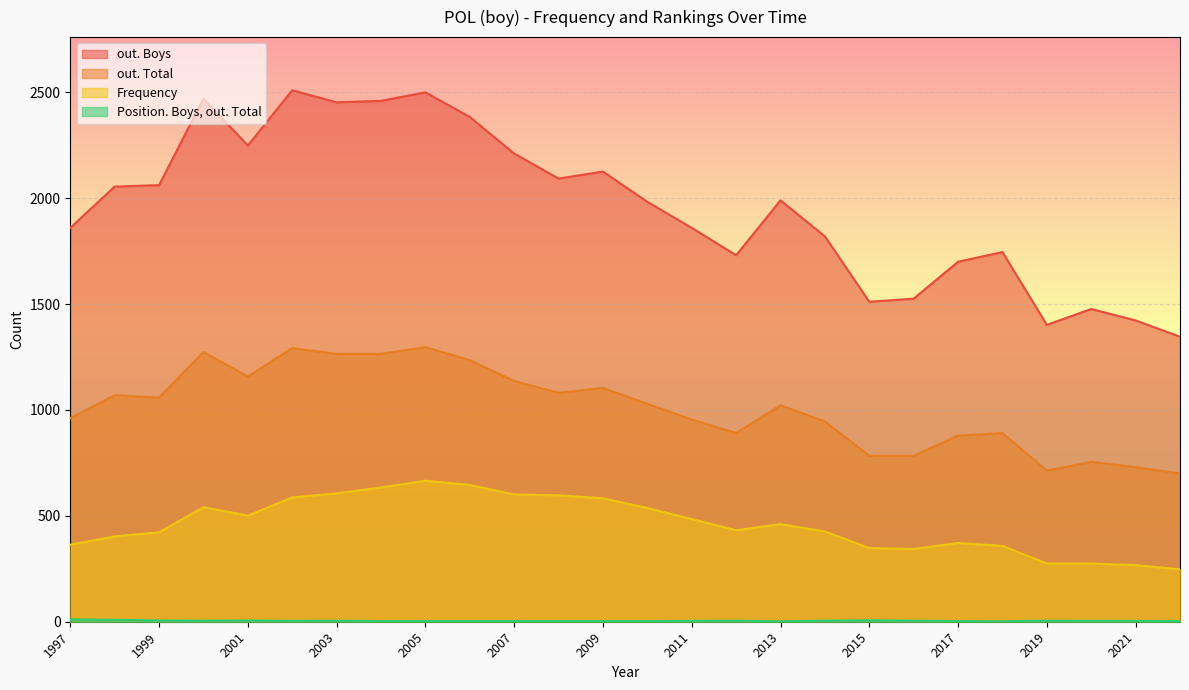

What is the value of the Position. Boys, out. Total point at the 10th from the left?

2